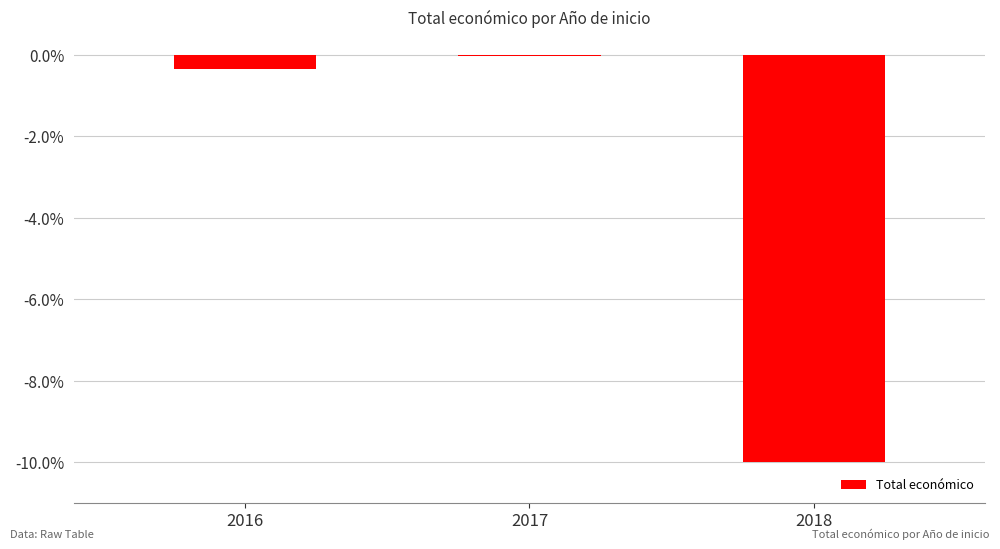

What is the sum of the values at 2018 and 2016?

-10.4